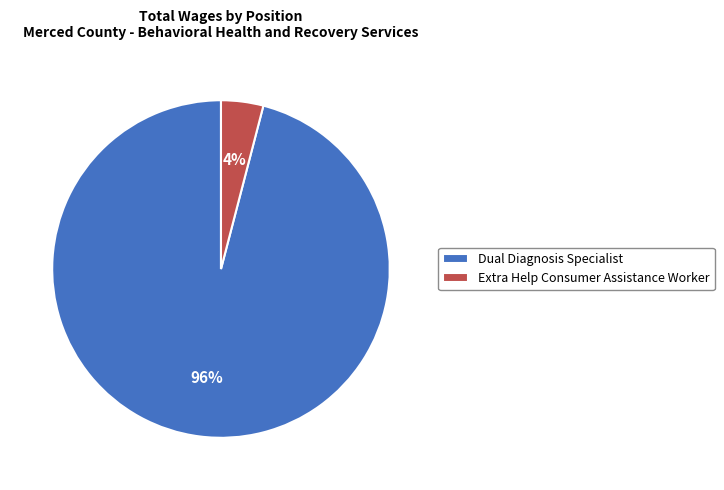

To the nearest percent, what is the average slice percentage?

50%